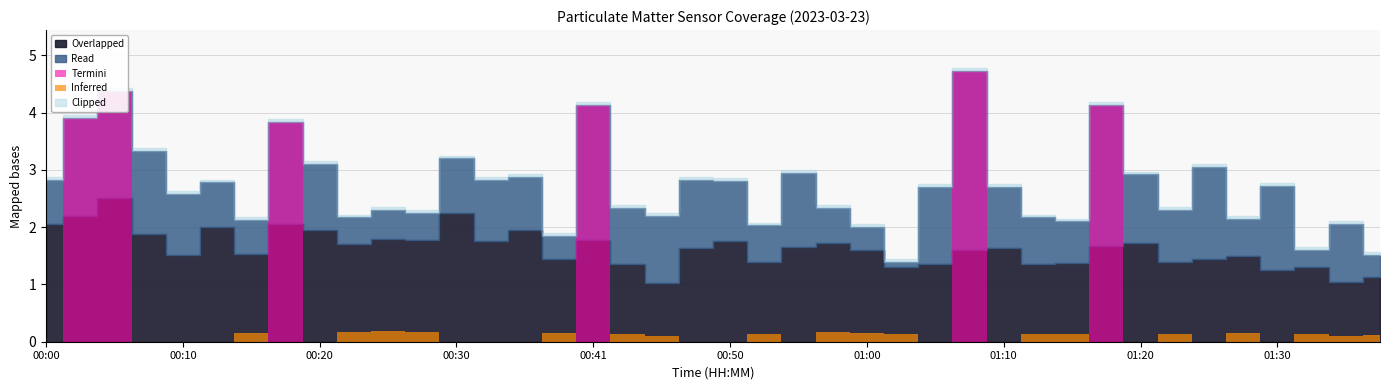

Which category has the lowest value across all series?

01:03